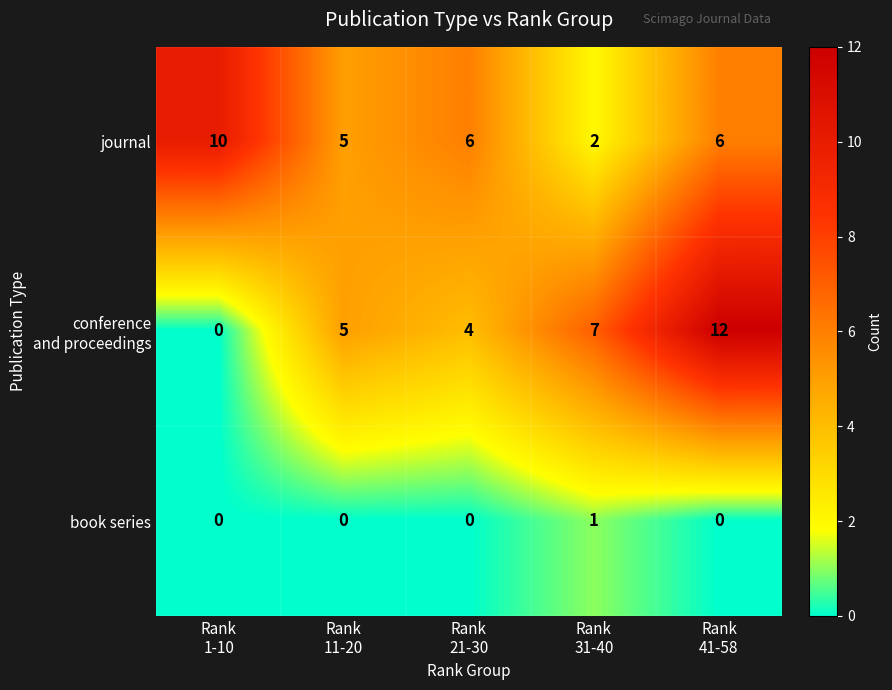

What is the greatest value displayed?

12